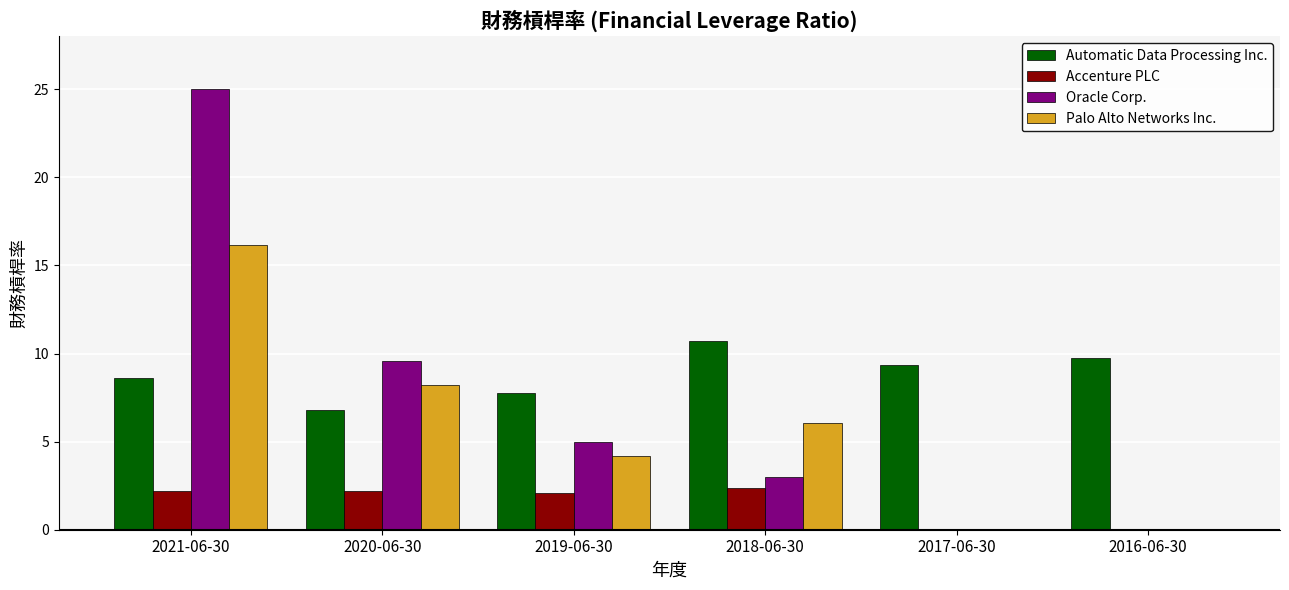

Is the value of Palo Alto Networks Inc. at 2018-06-30 greater than the value of Accenture PLC at 2019-06-30?

Yes